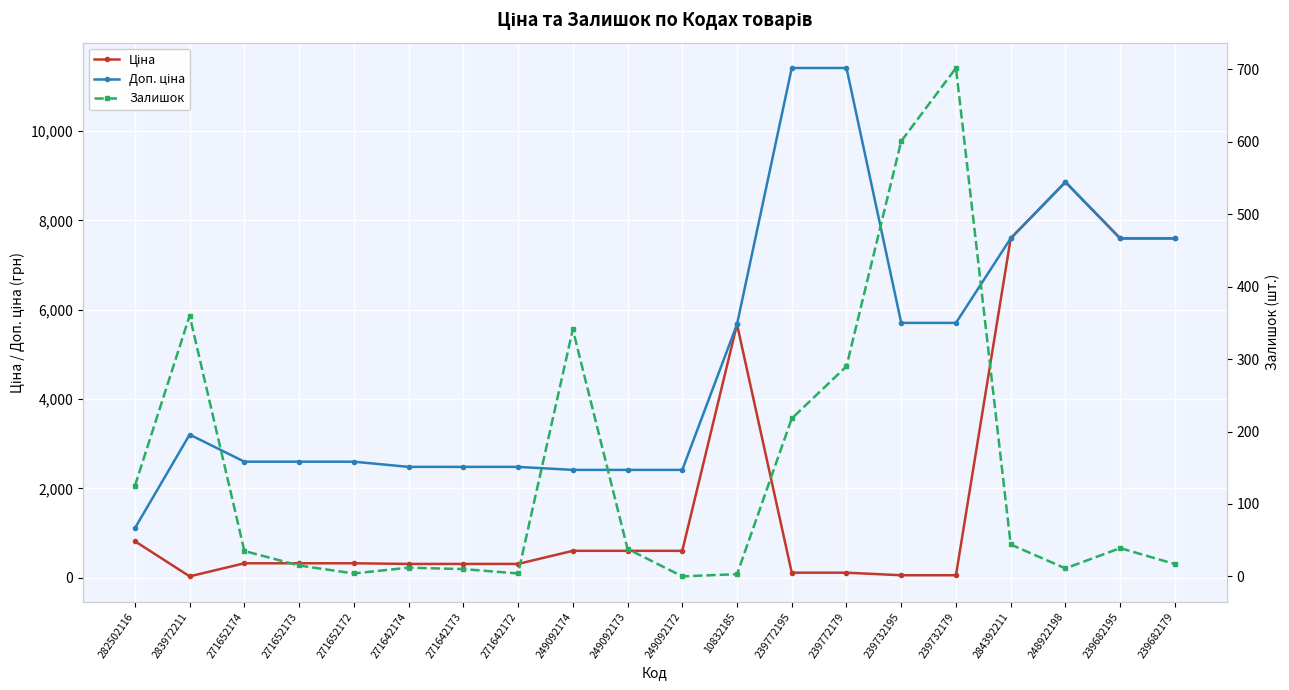

True or false: Доп. ціна and Залишок cross at least once.

False